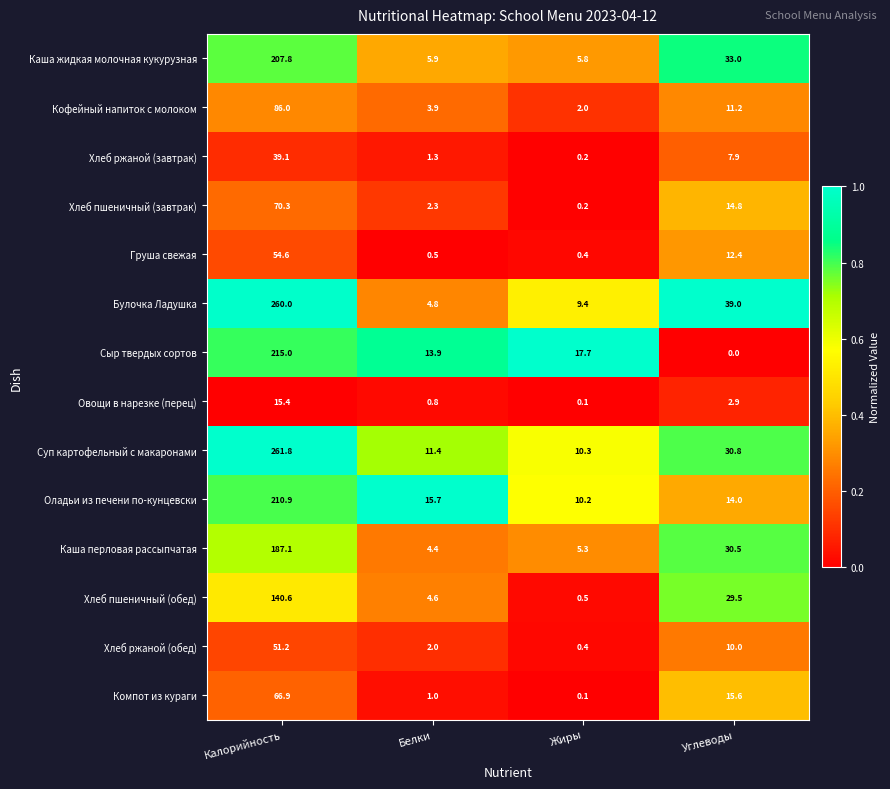

Count the number of categories in the chart.

4